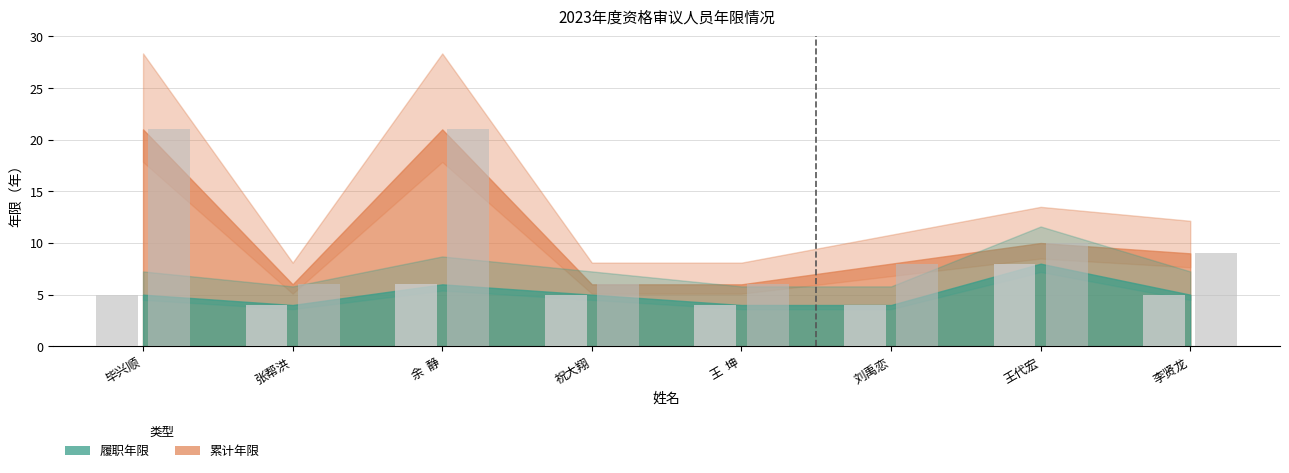

Rank the series at 王代宏 from lowest to highest value.

履职年限, 累计年限